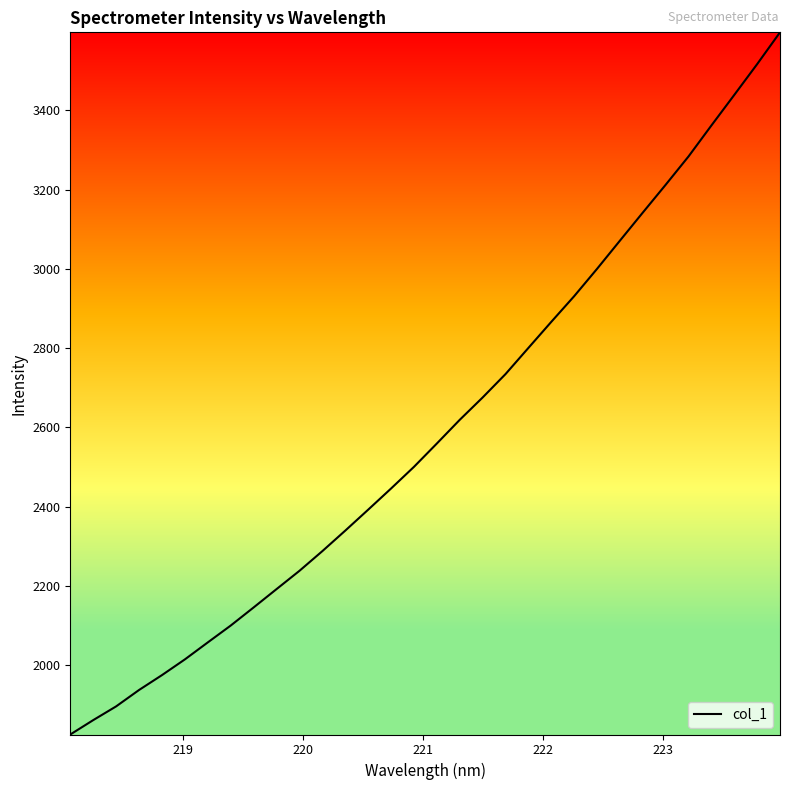

What is the difference between the maximum and minimum values?

1772.0